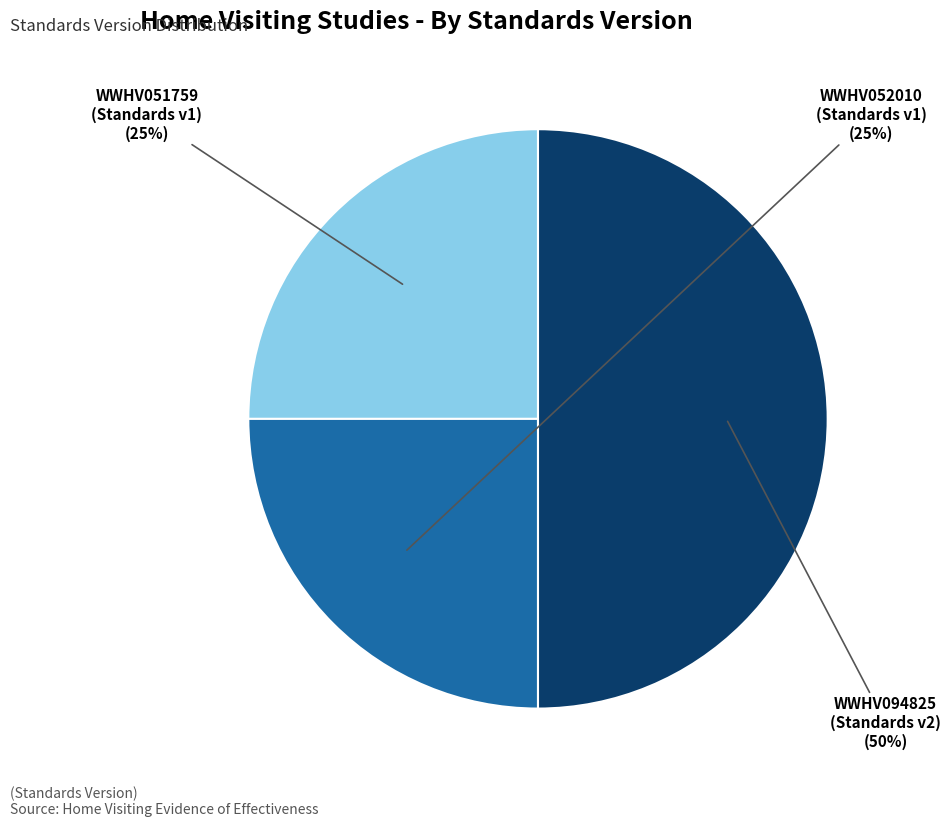

What is the largest slice in the pie chart?

WWHV094825